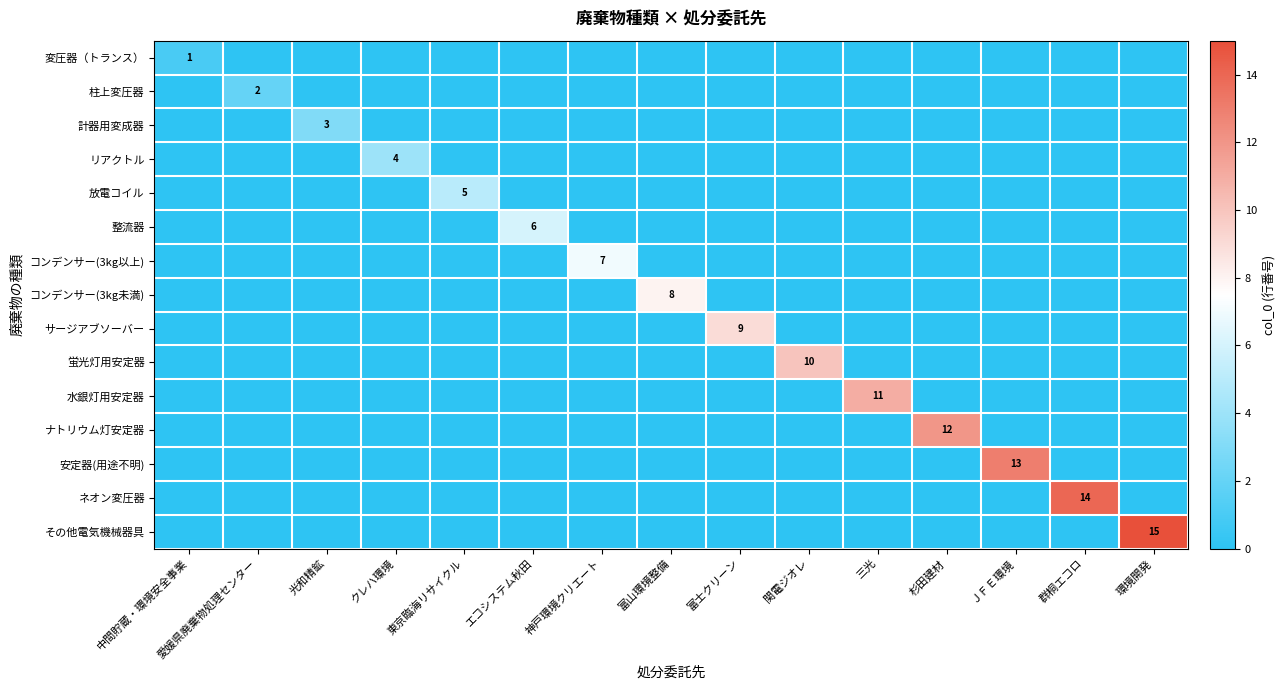

The その他電気機械器具 series shows 23 at 環境開発. True or false?

False